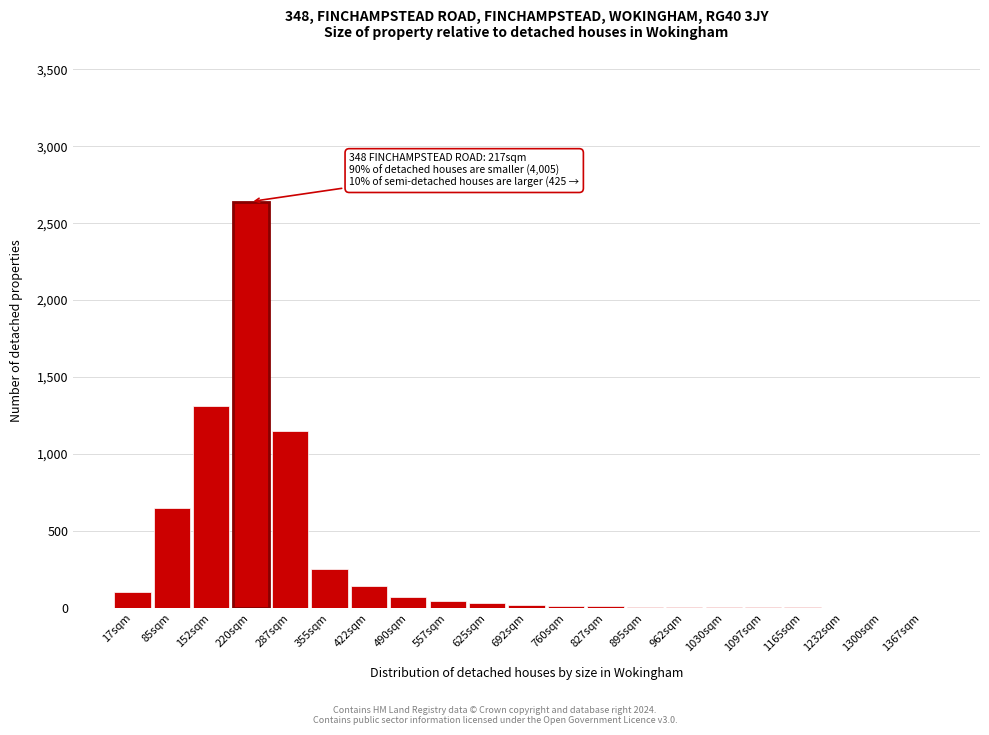

What is the change in value from 85sqm to 422sqm?

-510